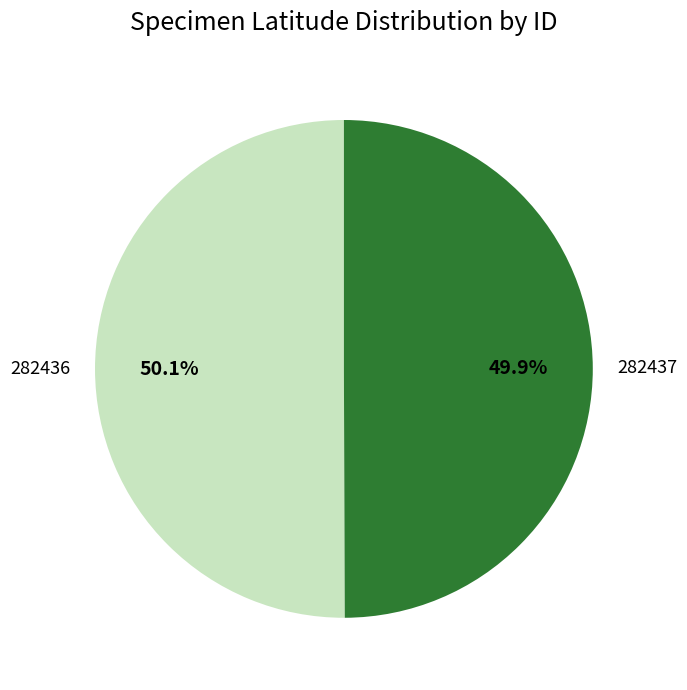

What percentage is NOT represented by 282436?

49.9%